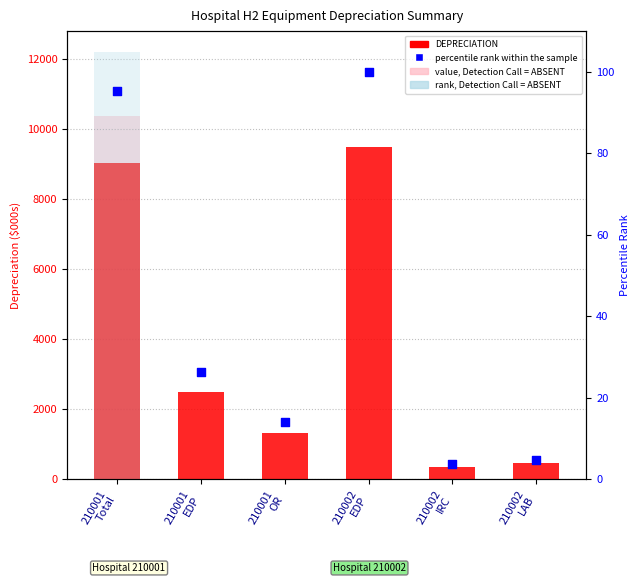

Is the value of percentile rank within the sample at 210001
Total greater than the value of DEPRECIATION at 210001
OR?

No